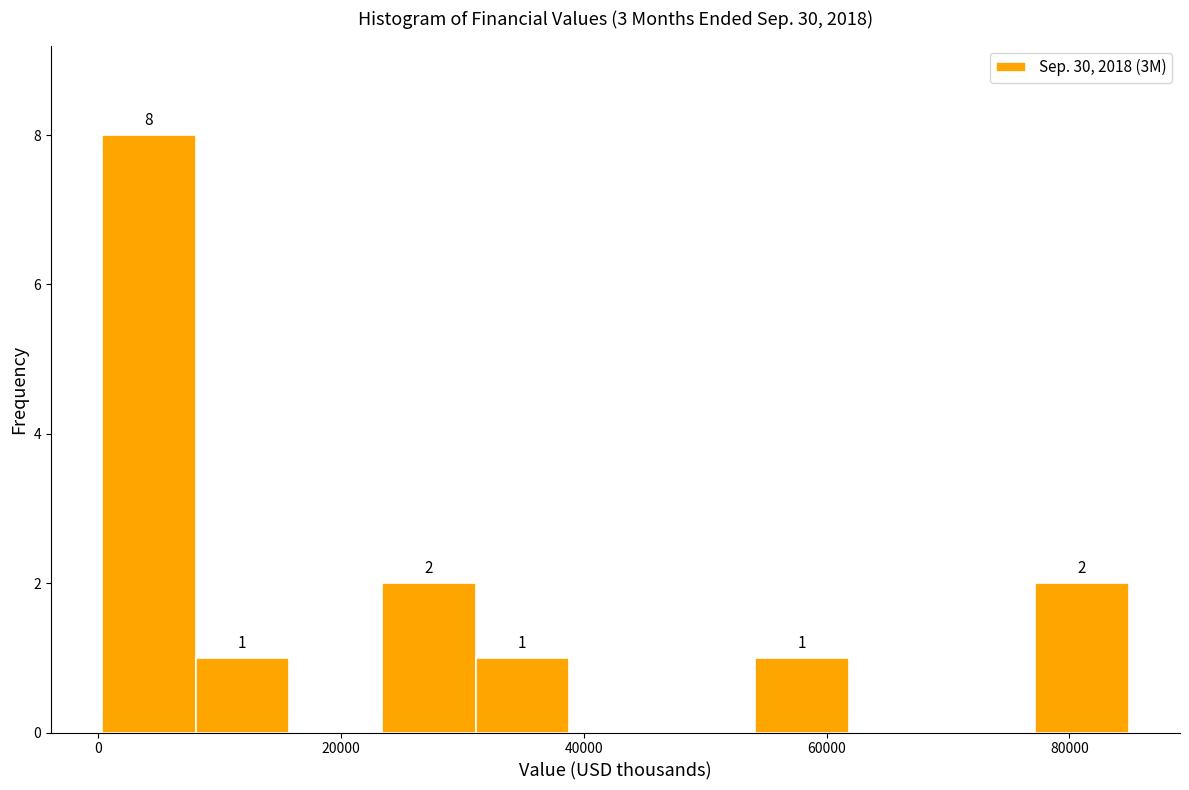

Around what value on the x-axis is the tallest bar? Give the approximate position of its centre, as read against the axis.

4000